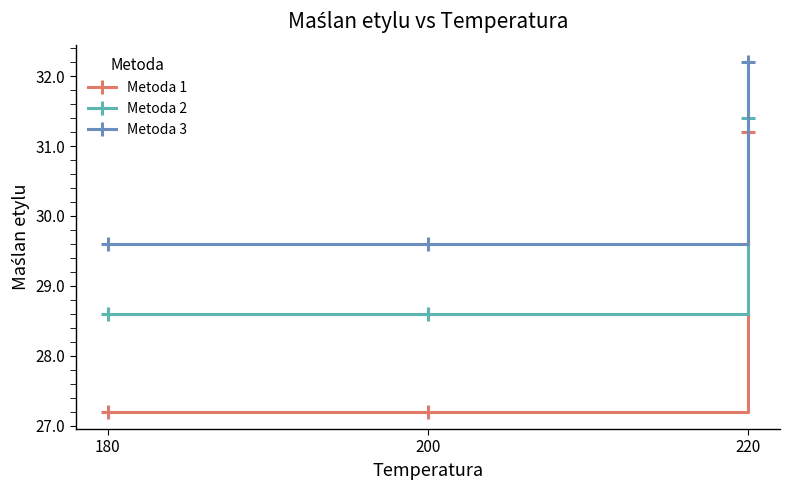

Which series has the largest total across all categories?

Metoda 3